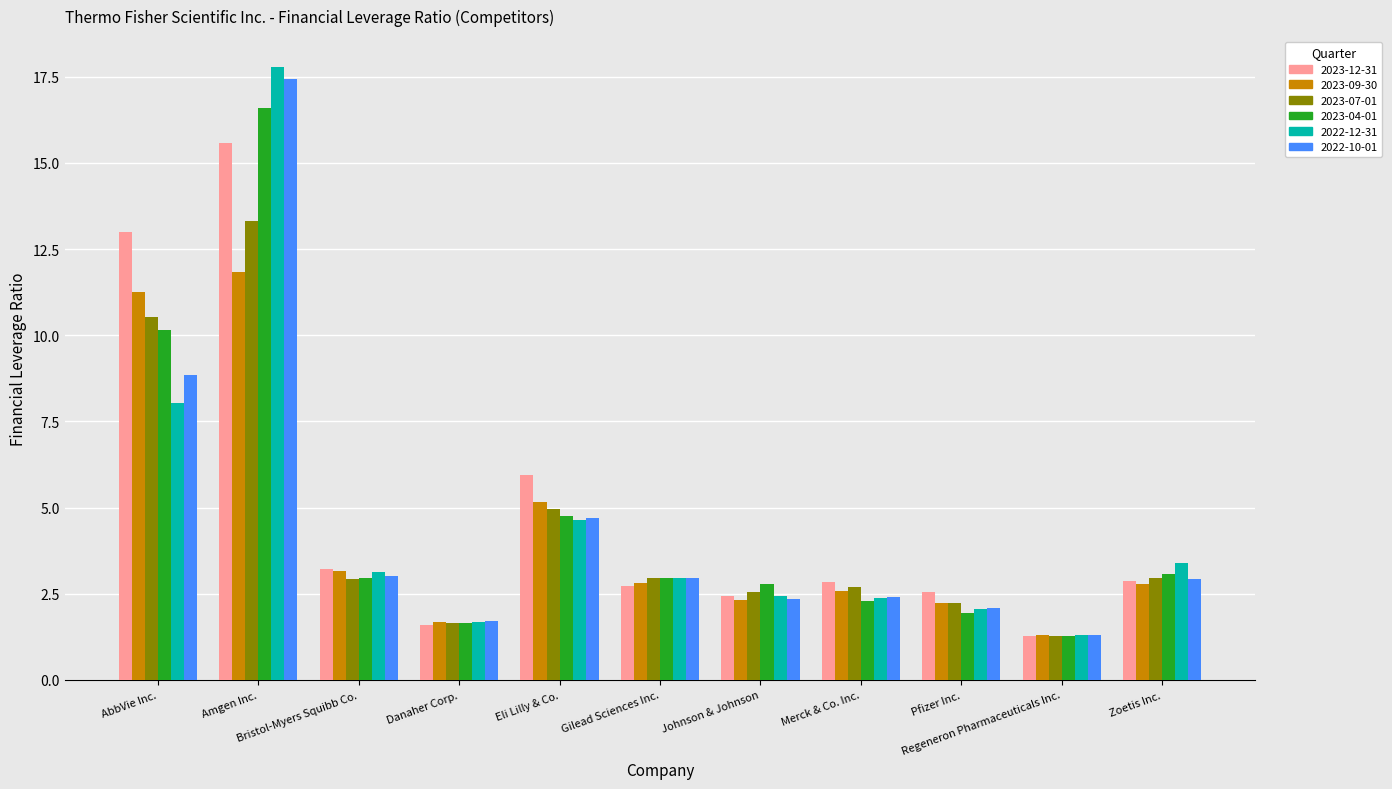

What is the greatest value displayed?

17.8